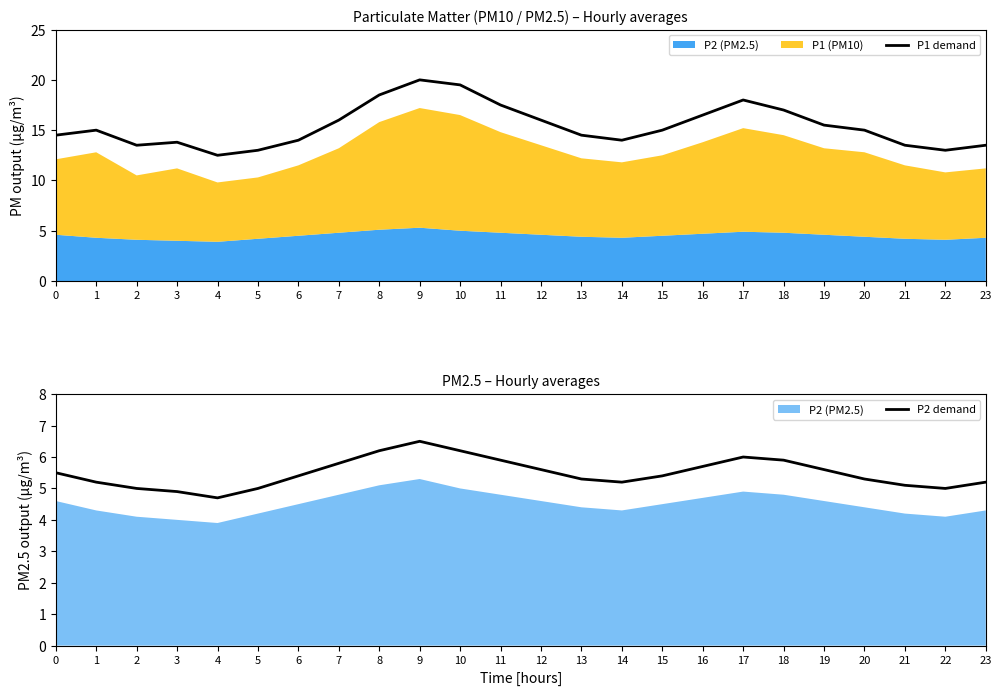

True or false: P2 demand and P1 demand cross at least once.

False